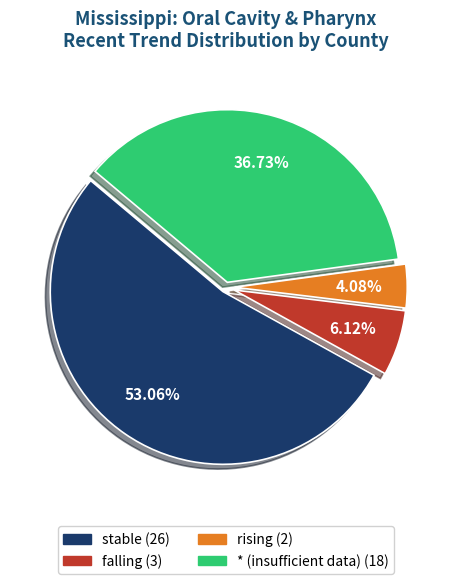

What percentage do * and rising together represent?

40.8%